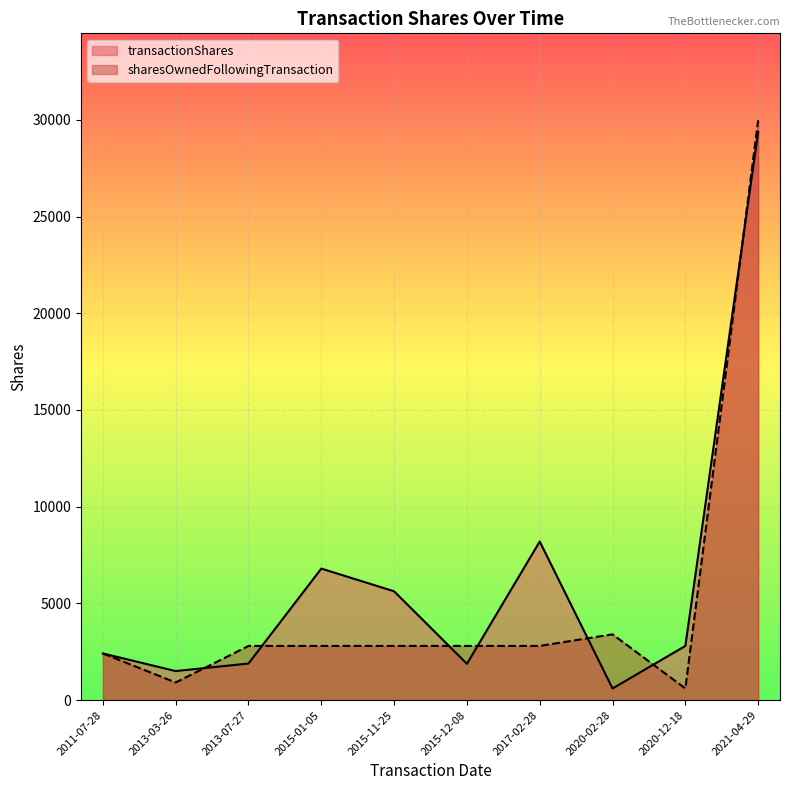

At which label does transactionShares reach its peak?

2021-04-29